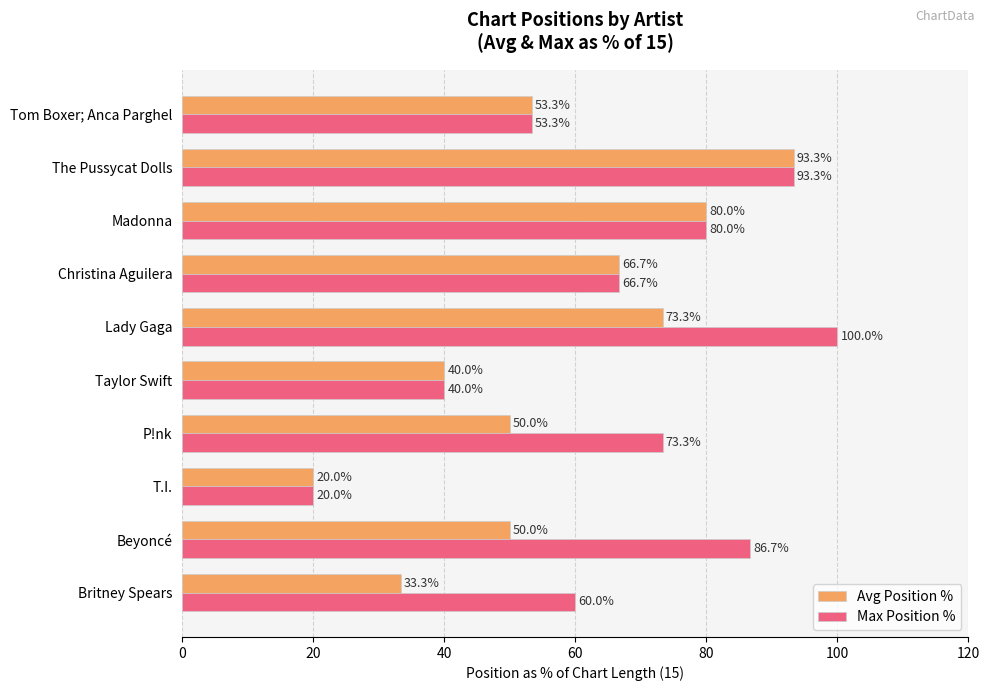

List the series in order of their overall mean, highest first.

Max Position %, Avg Position %